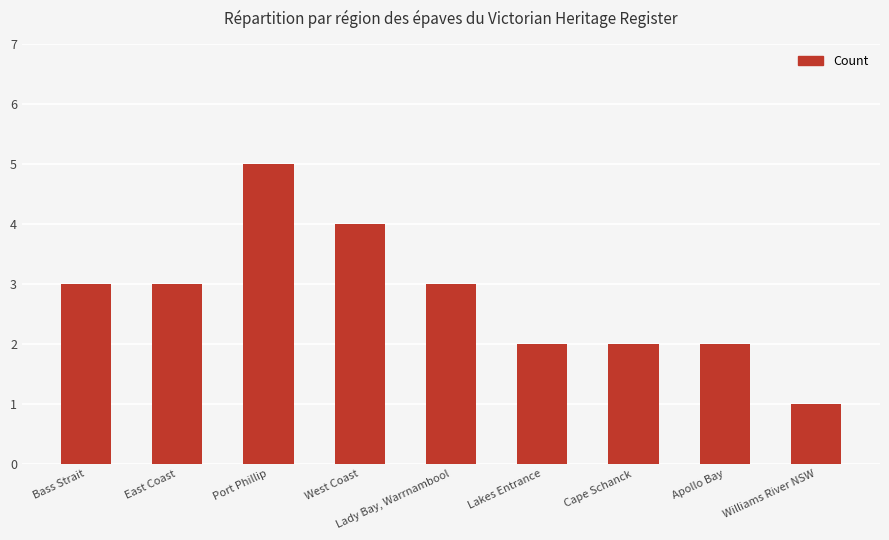

Approximately how many times larger is the value at Cape Schanck compared to Bass Strait?

0.7